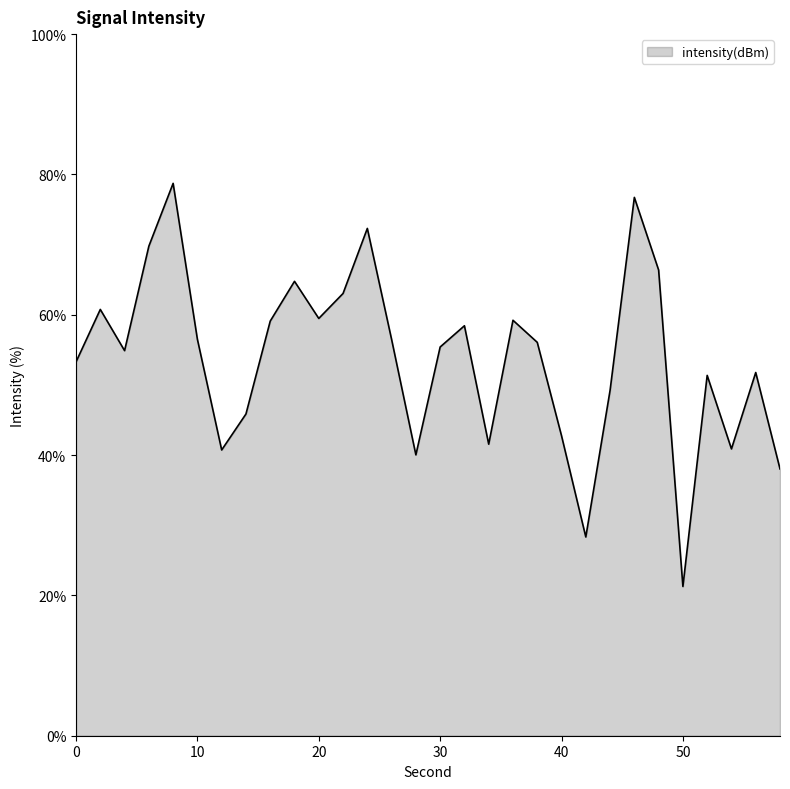

What is the difference between the maximum and second lowest values?

50.4